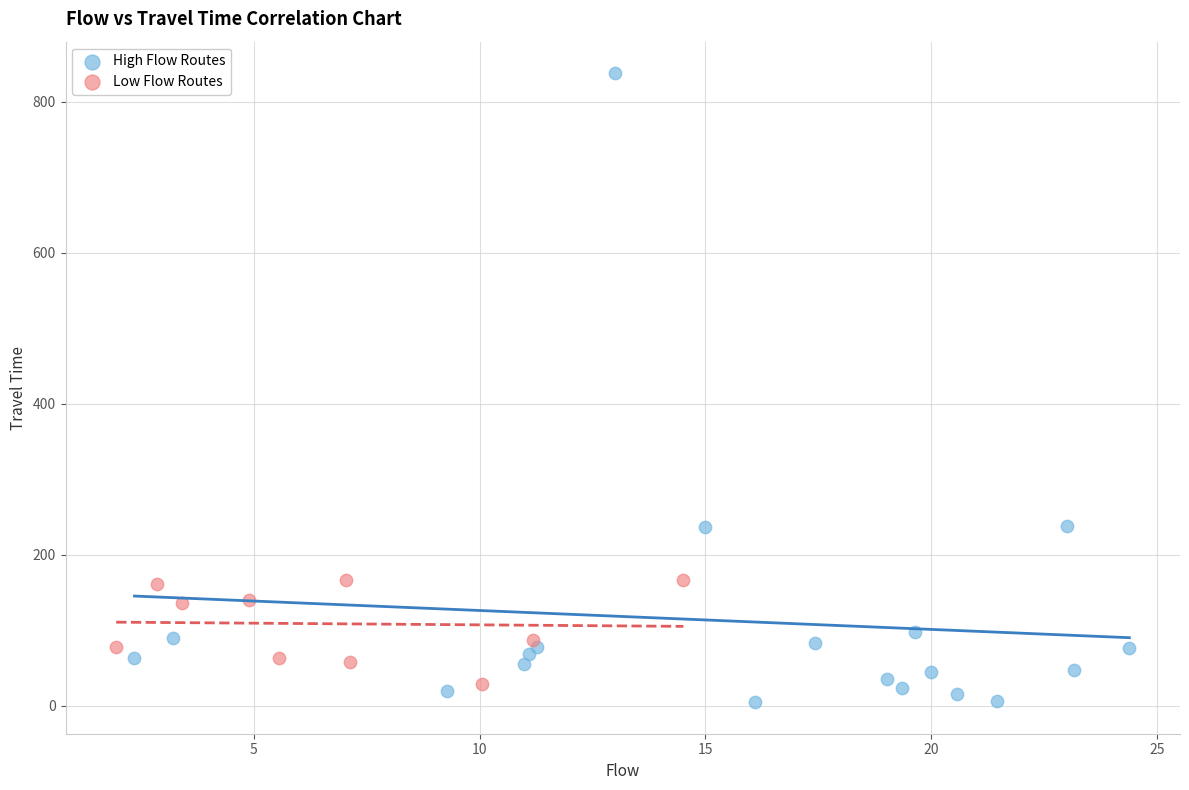

What are all the series names shown in the legend?

High Flow Routes, Low Flow Routes